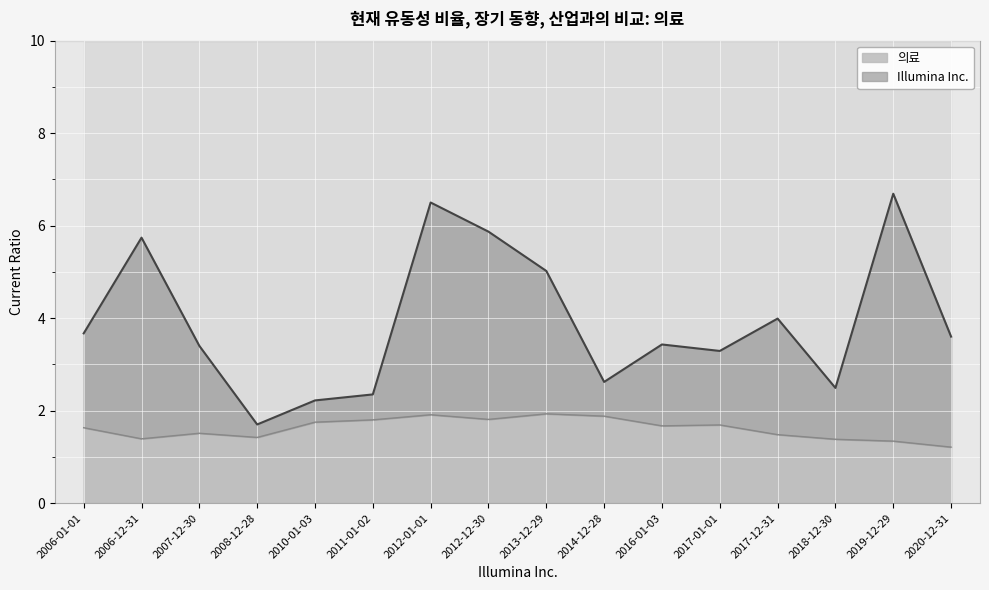

What are all the series names shown in the legend?

Illumina Inc., 의료